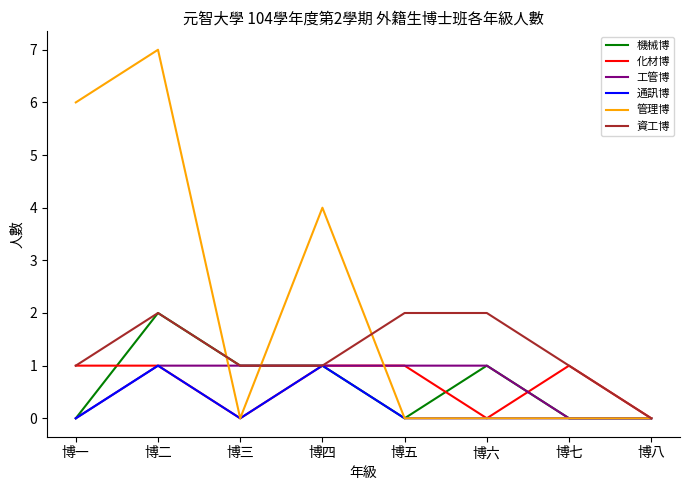

How many positive values does the 資工博 series have?

7